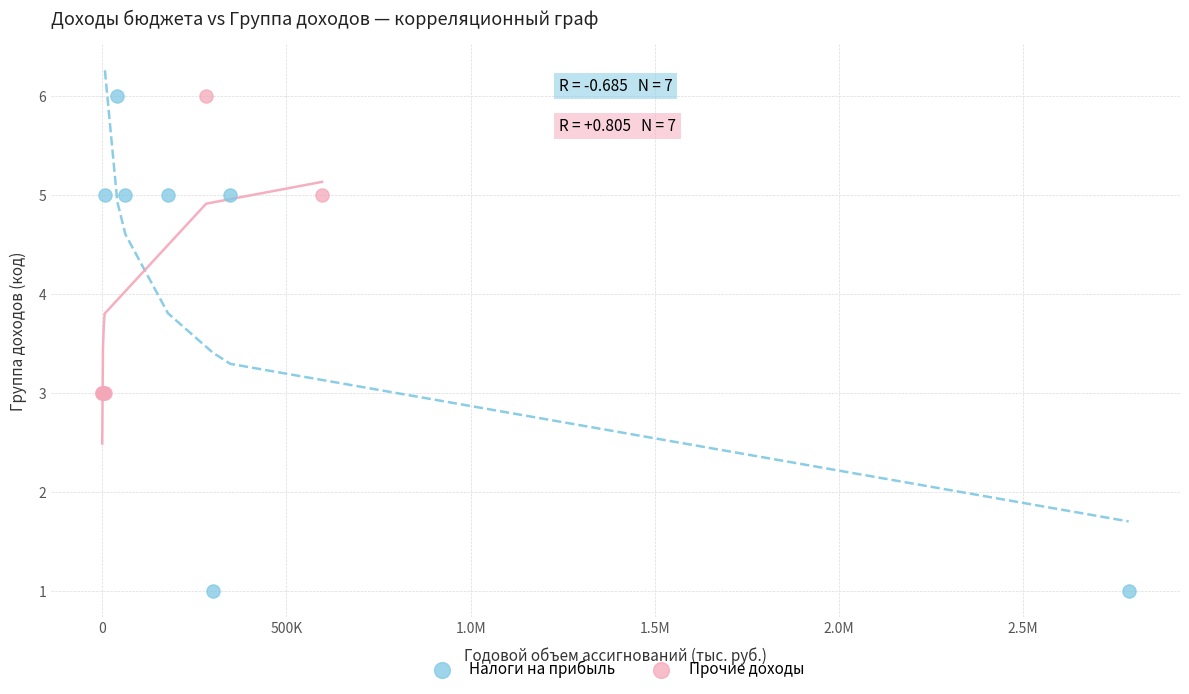

Which series has the widest spread of Y values?

Налоги на прибыль